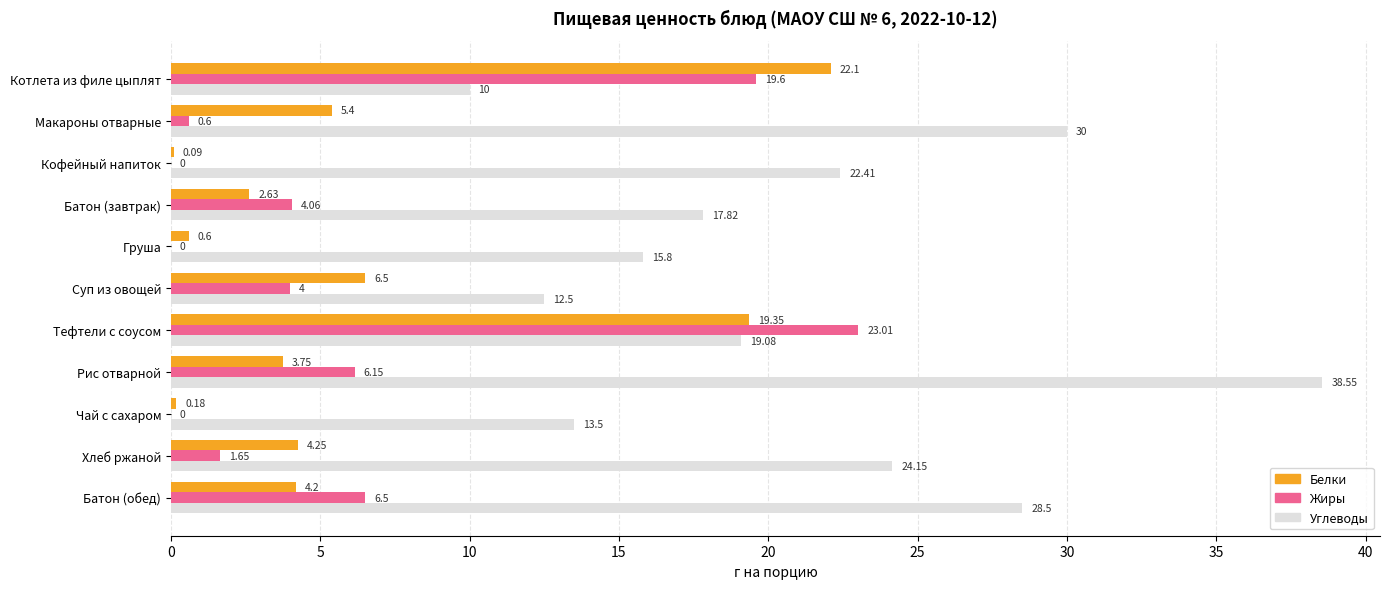

Between Батон (завтрак) and Батон (обед), which series saw the biggest shift?

Углеводы